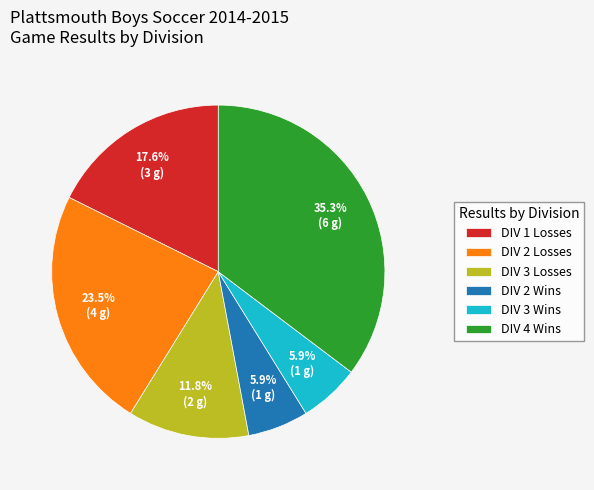

Approximately how many times larger is the value at DIV 2 Wins compared to DIV 3 Wins?

1.0